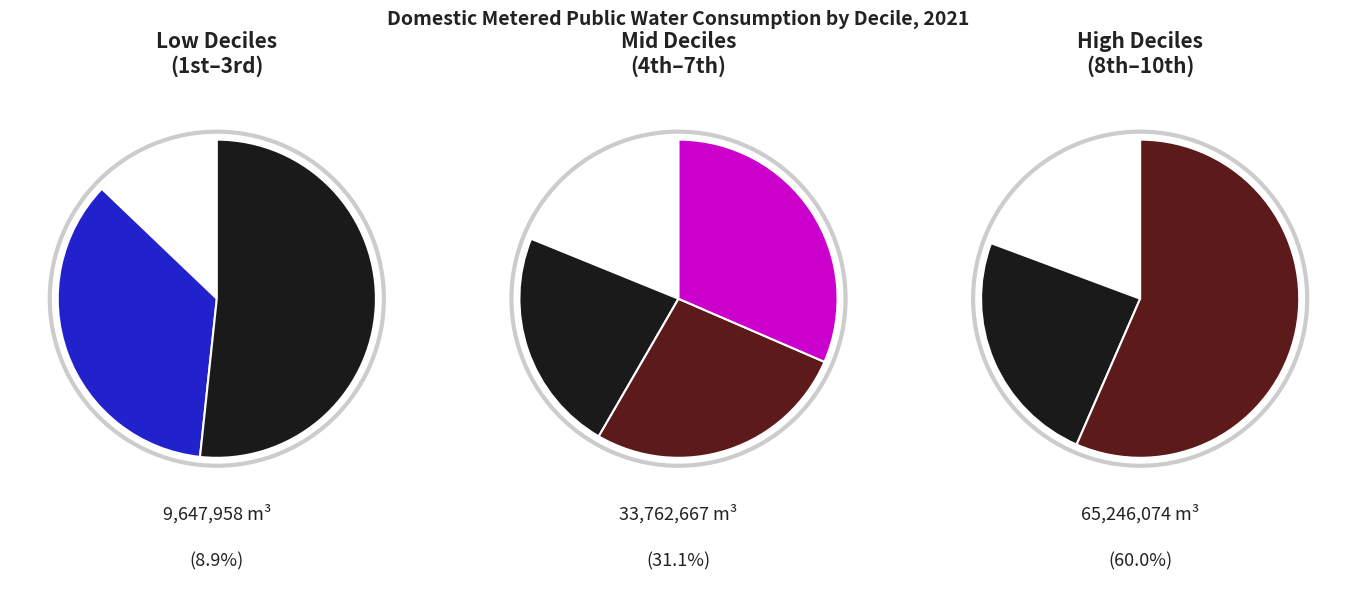

Which slice is the largest?

10th